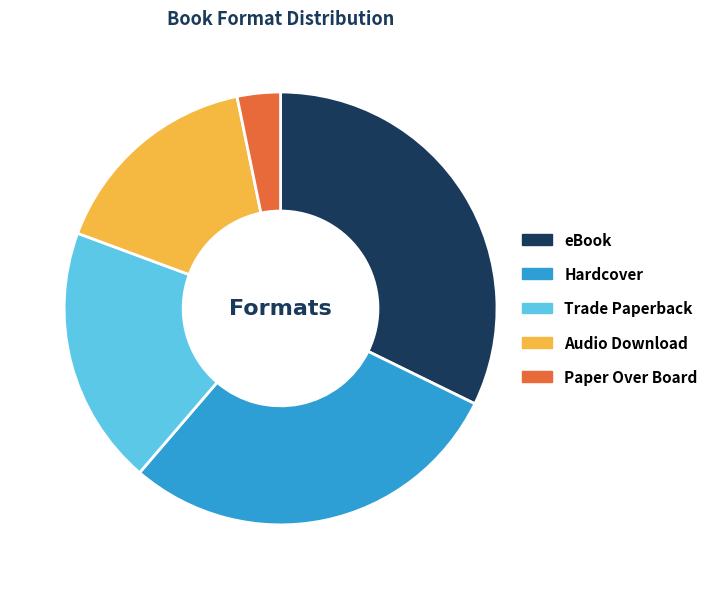

Is there any slice that represents more than half of the pie?

No